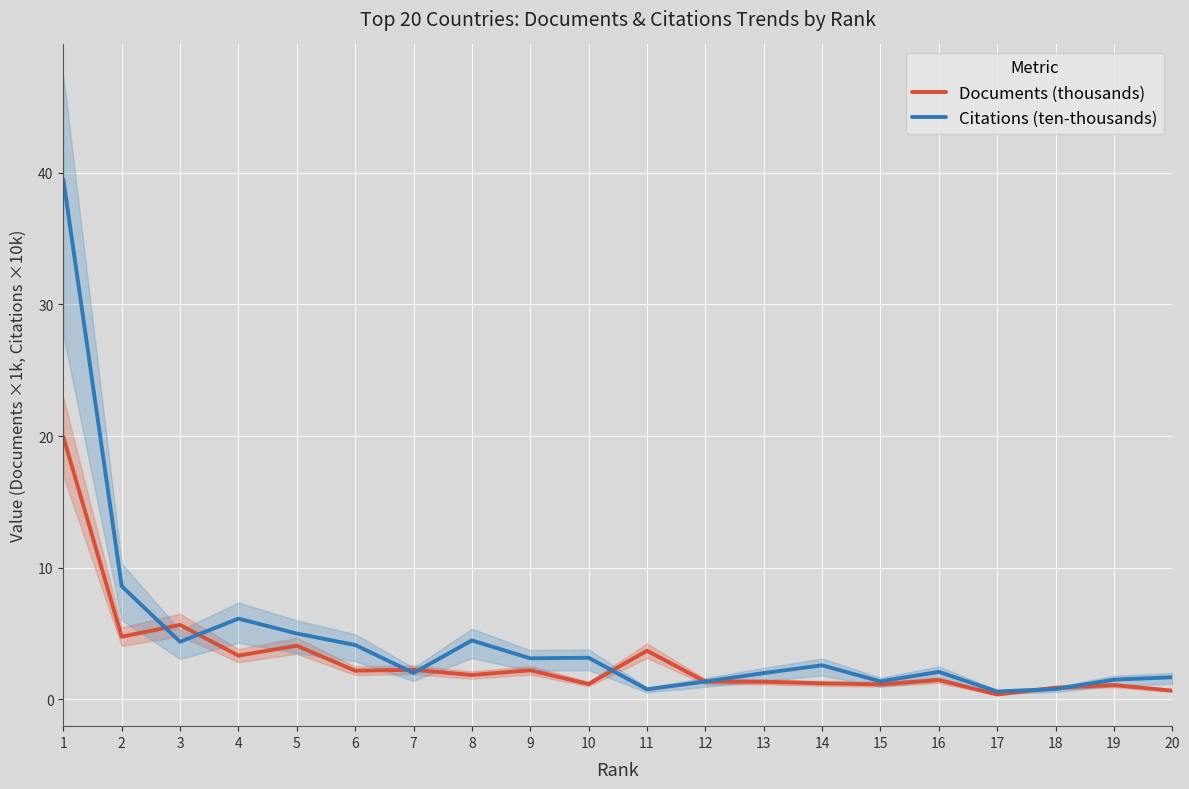

Is it true that Documents (thousands) equals 8.3 at 1?

False